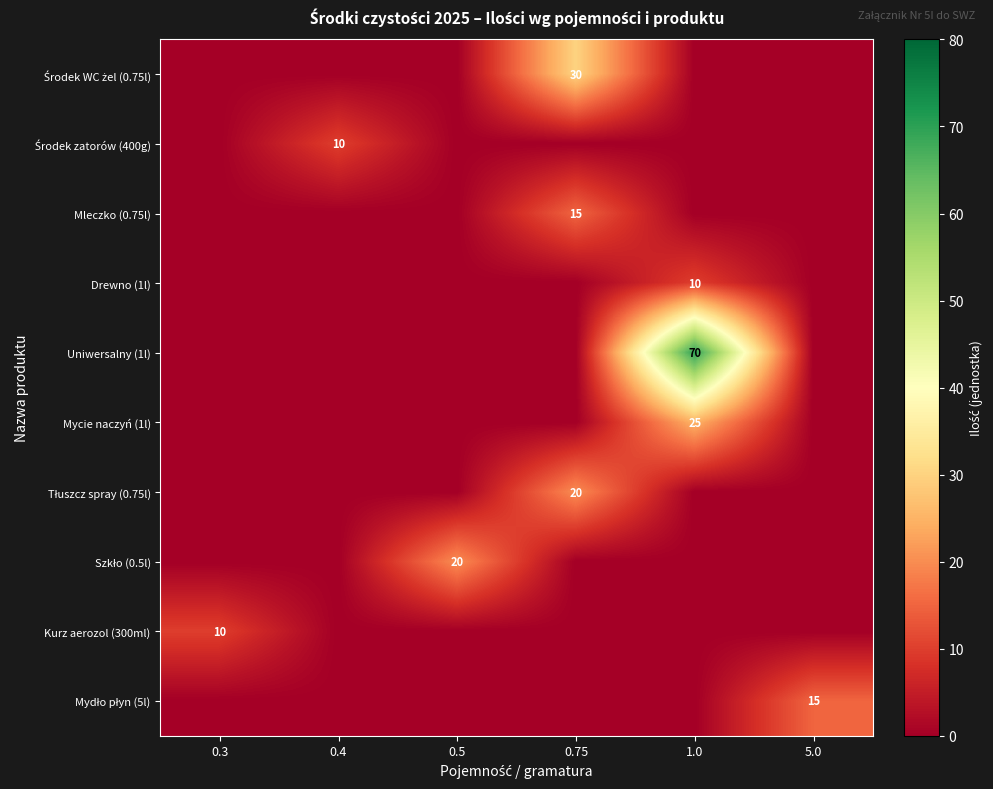

The value of Mydło płyn (5l) at 0.4 is 0. True or false?

True